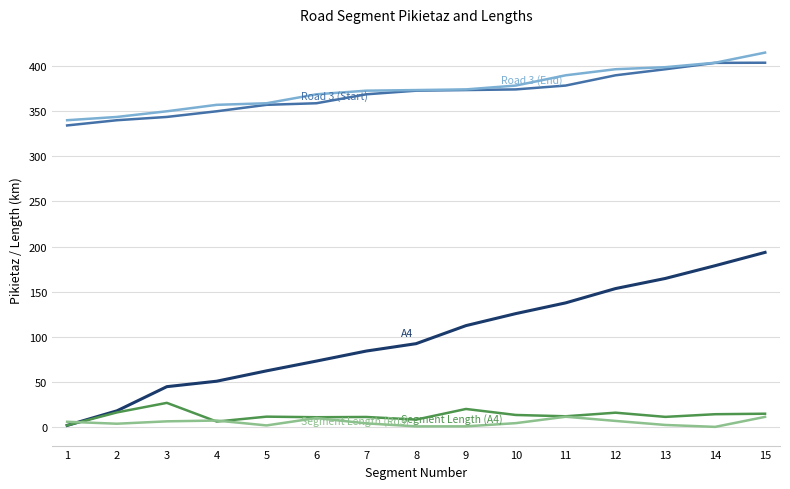

At which category does the chart reach its peak across all series?

15